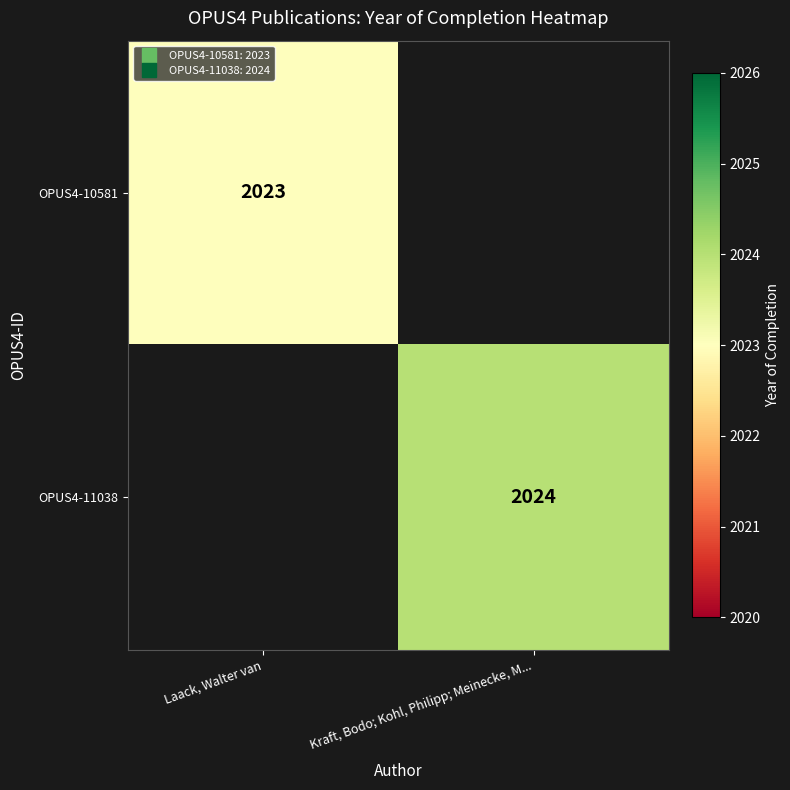

What is the total value across all series at Kraft, Bodo; Kohl, Philipp; Meinecke, M...?

2024